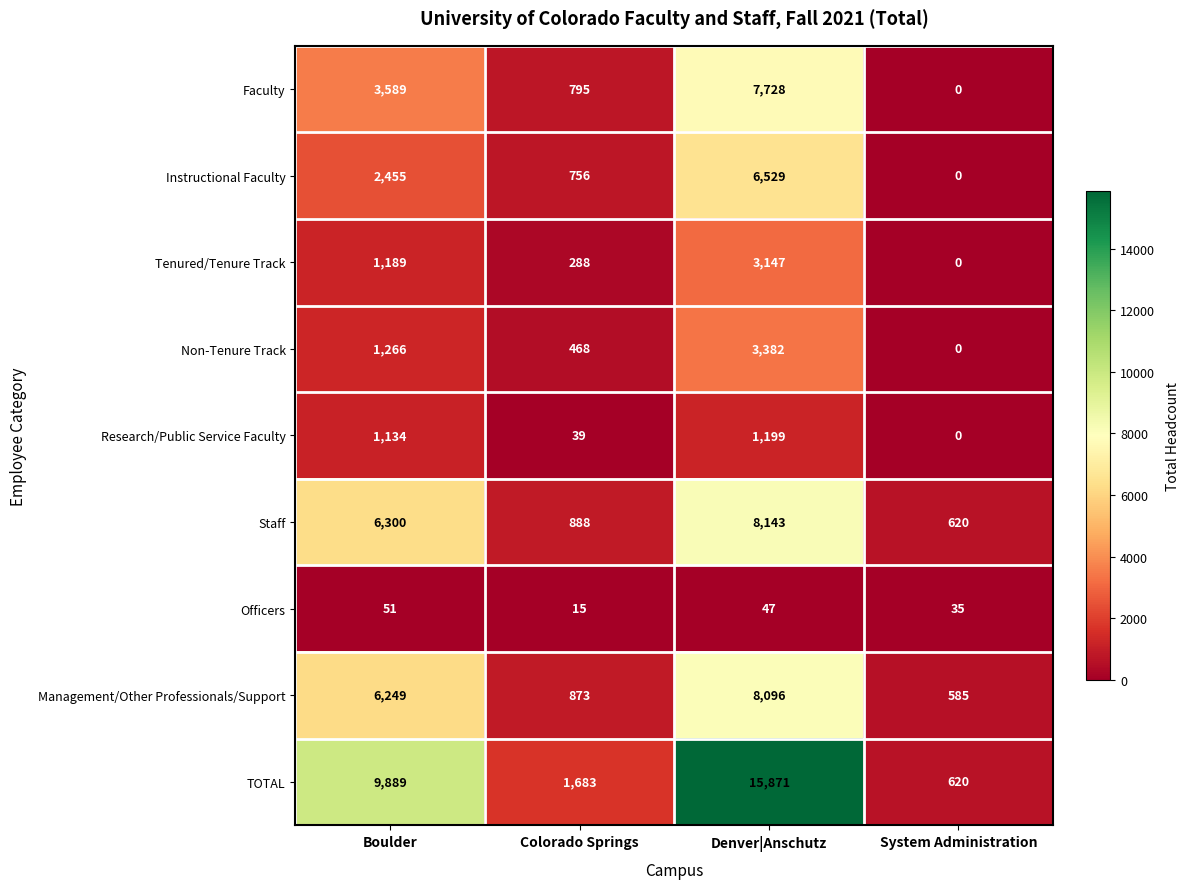

Which series has the largest range (max minus min)?

TOTAL